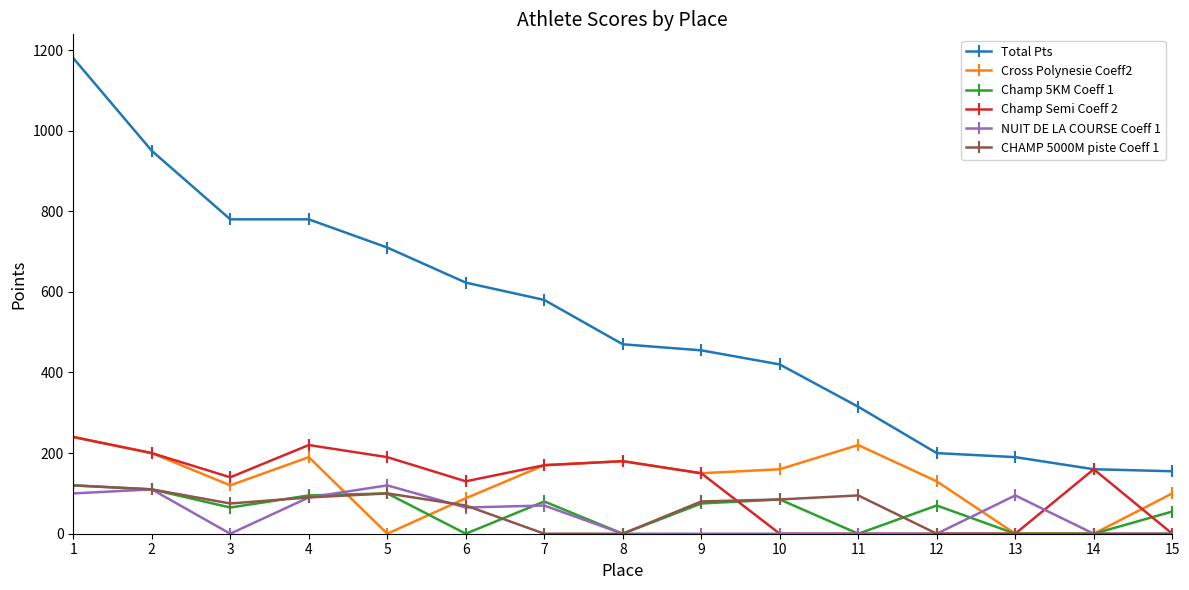

The NUIT DE LA COURSE Coeff 1 series shows -67 at 11. True or false?

False